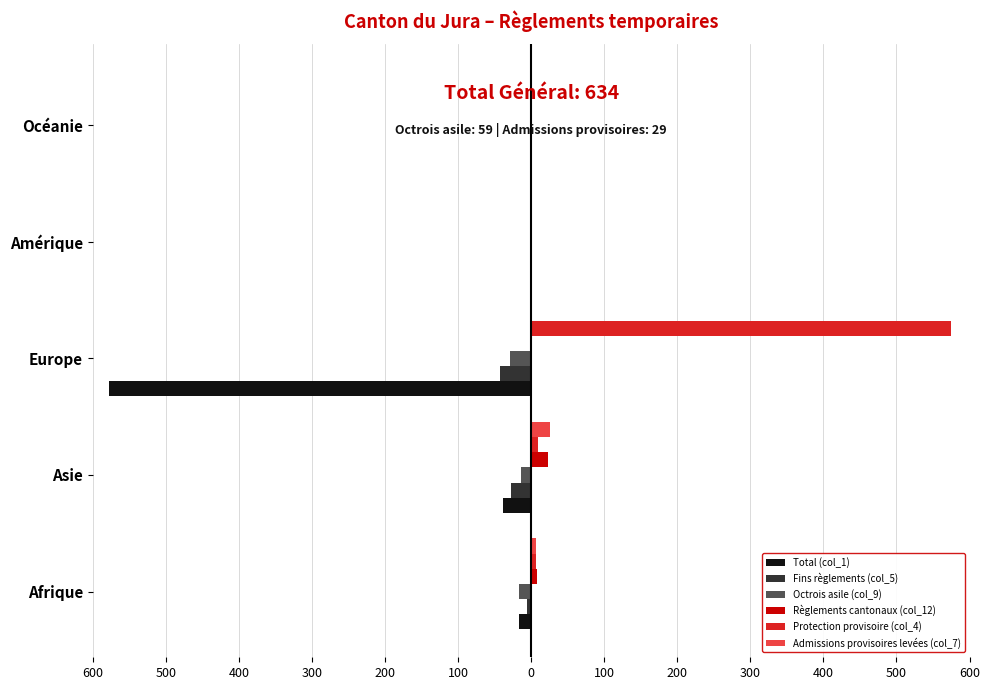

Reading right to left, extract all data points from this chart.

Total (col_1): 0	0	-578	-39	-17
Fins règlements (col_5): 0	0	-43	-27	-6
Octrois asile (col_9): 0	0	-29	-14	-16
Règlements cantonaux (col_12): 0	0	0	23	8
Protection provisoire (col_4): 0	0	574	9	7
Admissions provisoires levées (col_7): 0	0	1	26	6